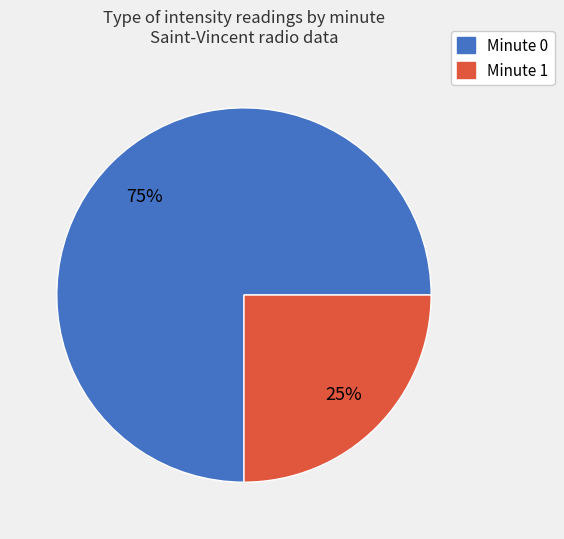

Does any single category account for the majority?

Yes